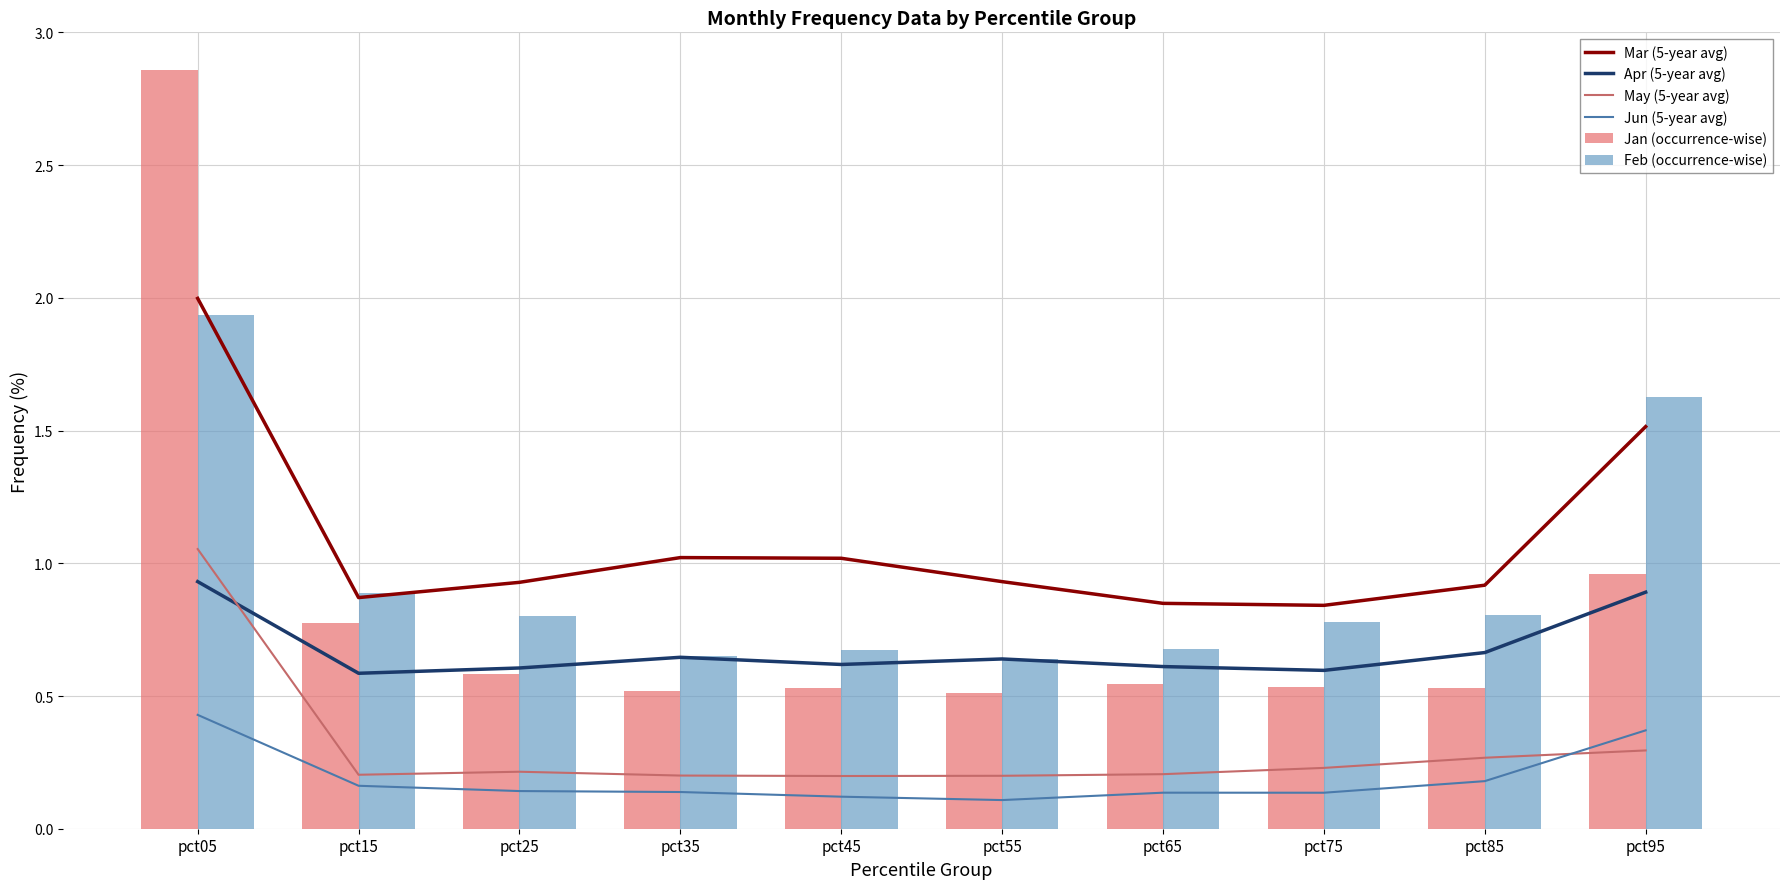

What are all the series names shown in the legend?

Mar (5-year avg), Apr (5-year avg), May (5-year avg), Jun (5-year avg), Jan (occurrence-wise), Feb (occurrence-wise)